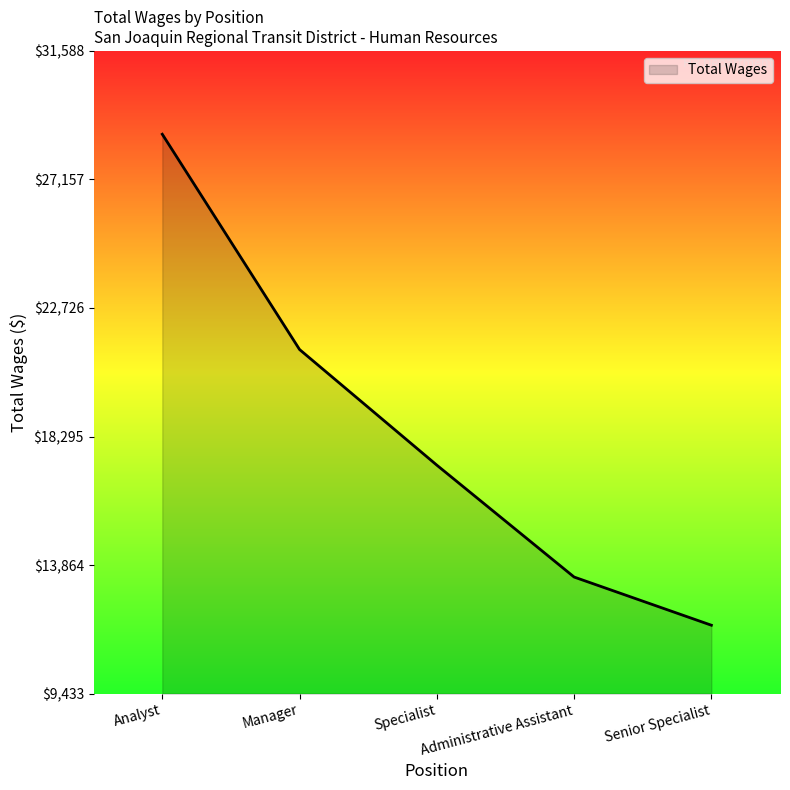

What is the difference between the values at Manager and Senior Specialist?

9504